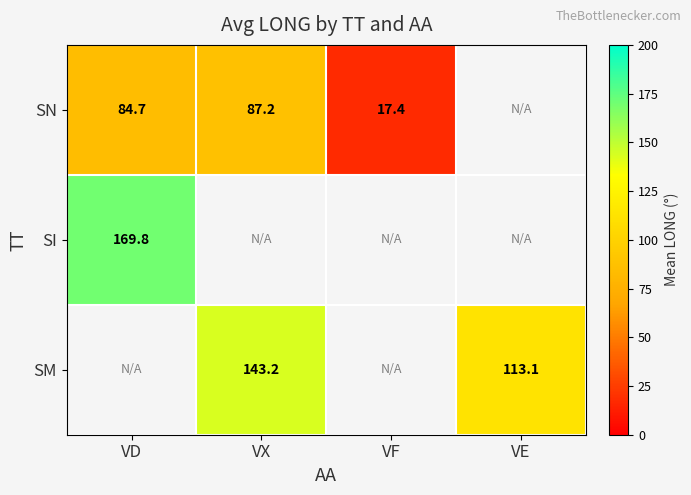

What is the smallest value displayed?

17.4